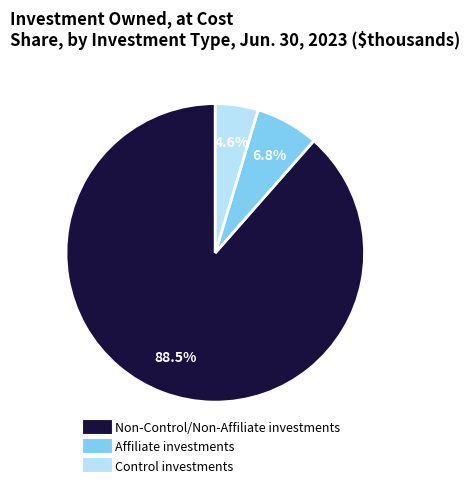

Is the sum of Affiliate investments and Non-Control/Non-Affiliate investments greater than half?

Yes